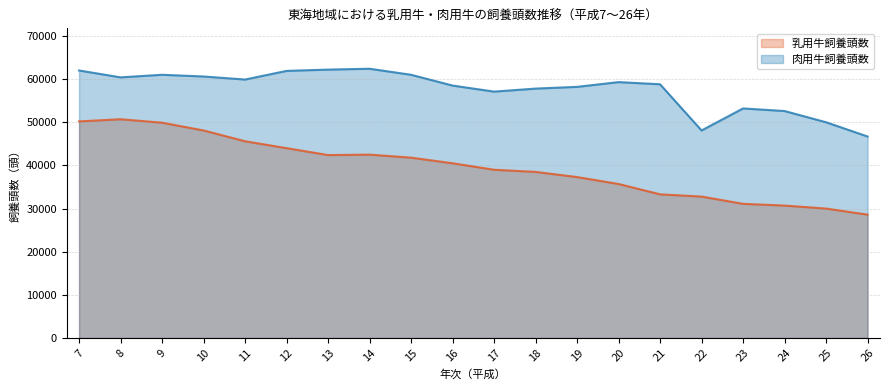

True or false: 肉用牛飼養頭数 and 乳用牛飼養頭数 intersect in this chart.

False